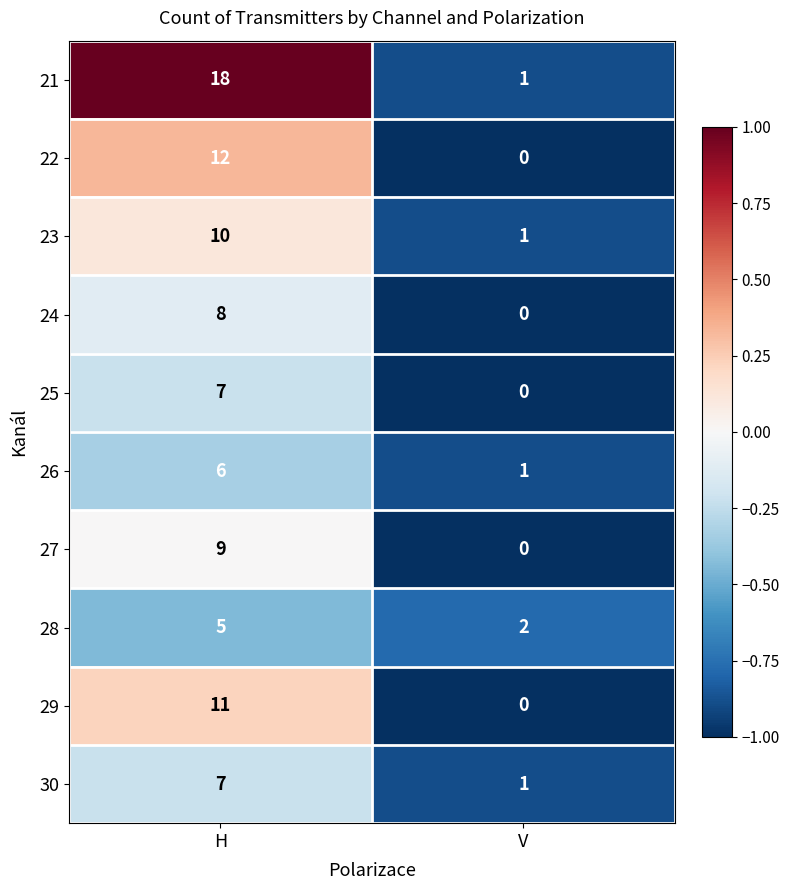

What is the smallest value displayed?

0